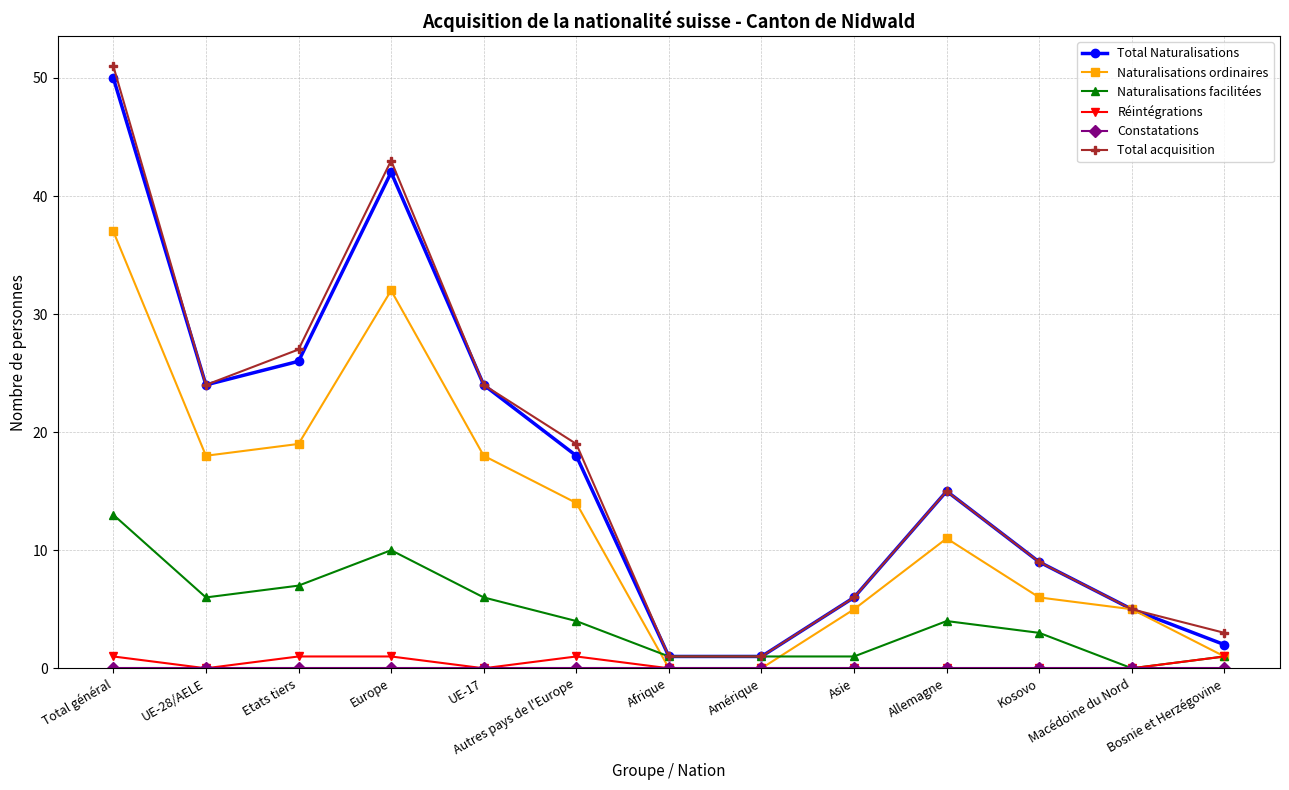

Which category has the highest value in the Naturalisations facilitées series?

Total général